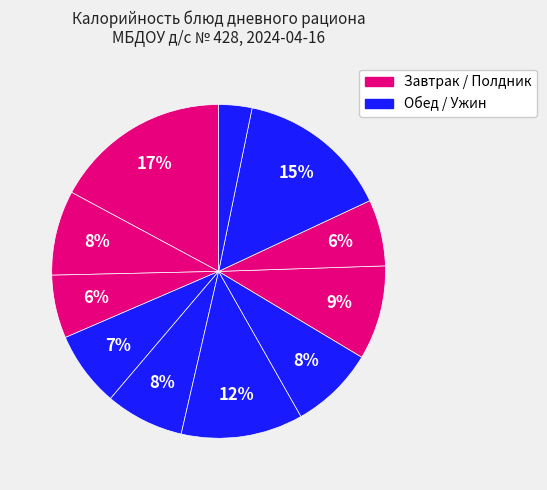

How many slices are in this pie chart?

11